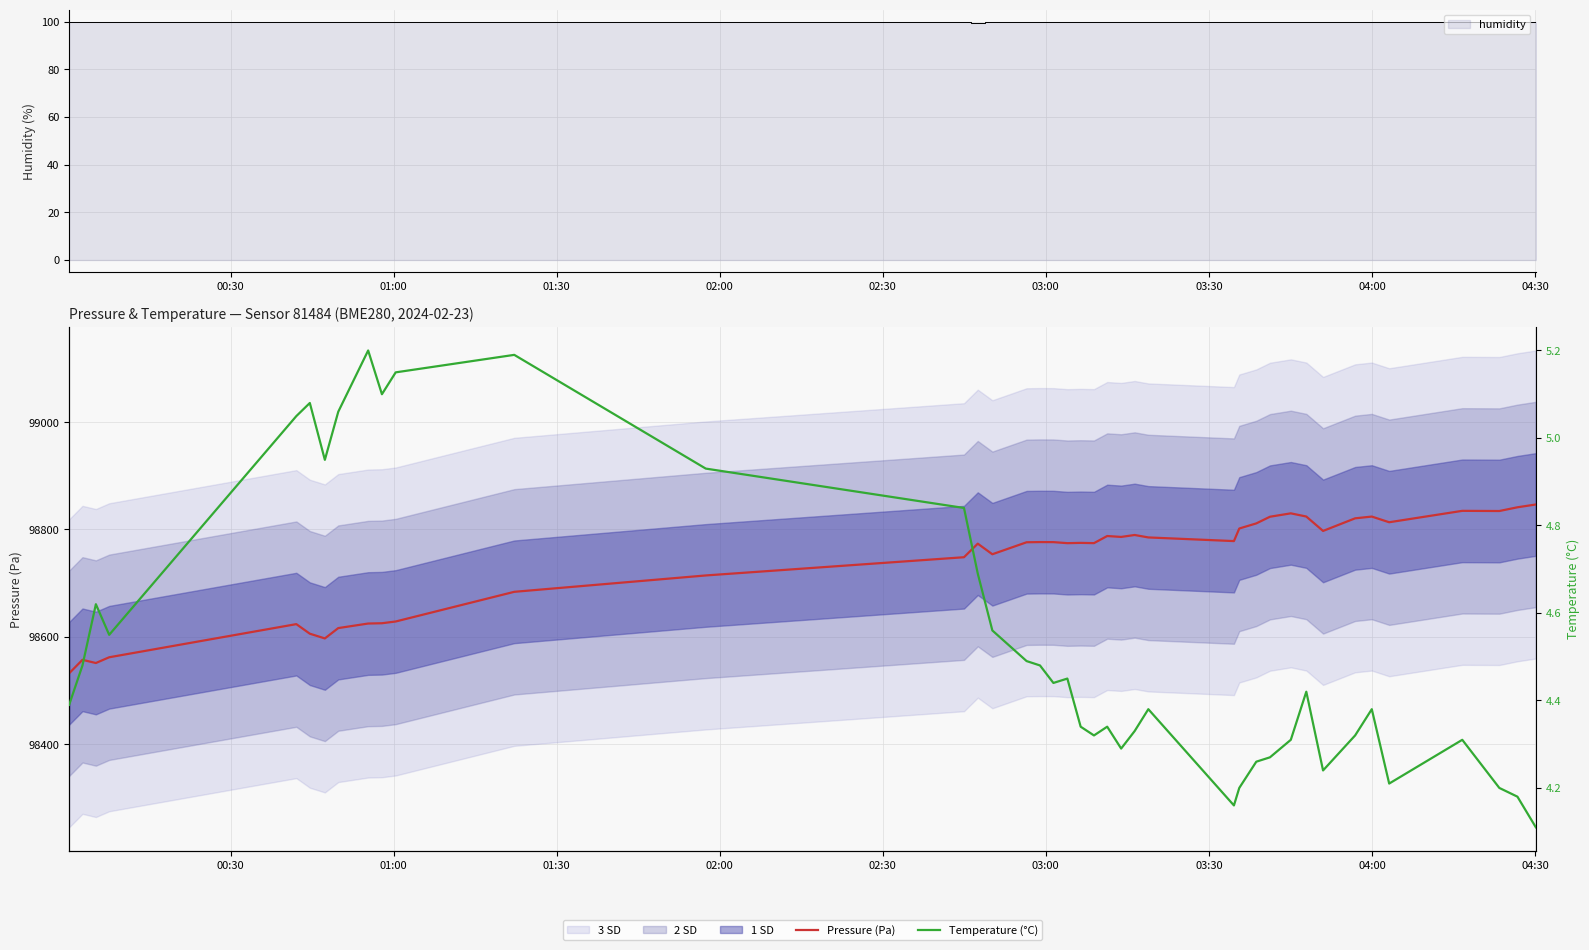

What is the lowest value of the Pressure (Pa) series?

98531.9